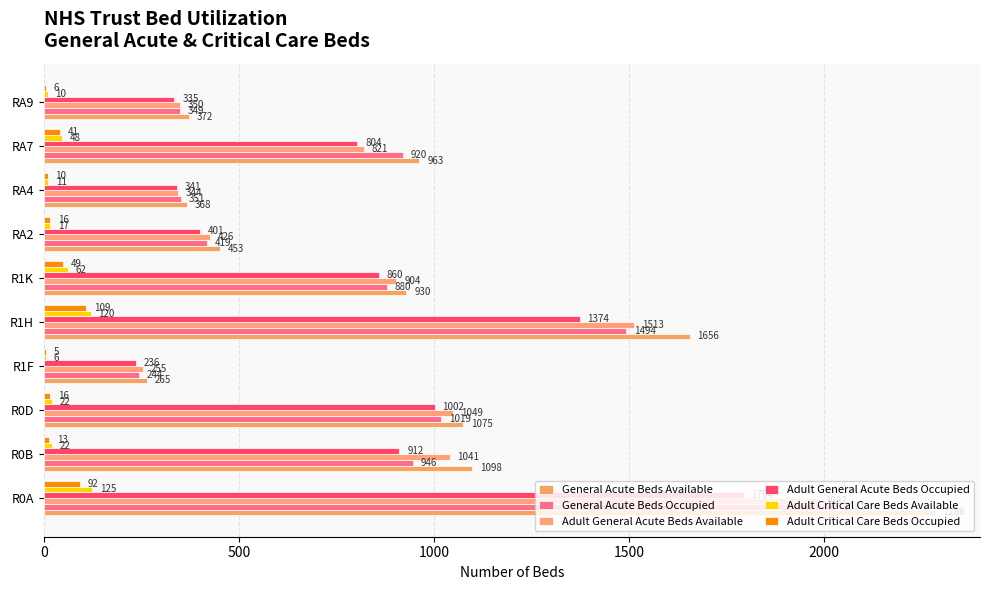

What are all the series names shown in the legend?

General Acute Beds Available, General Acute Beds Occupied, Adult General Acute Beds Available, Adult General Acute Beds Occupied, Adult Critical Care Beds Available, Adult Critical Care Beds Occupied